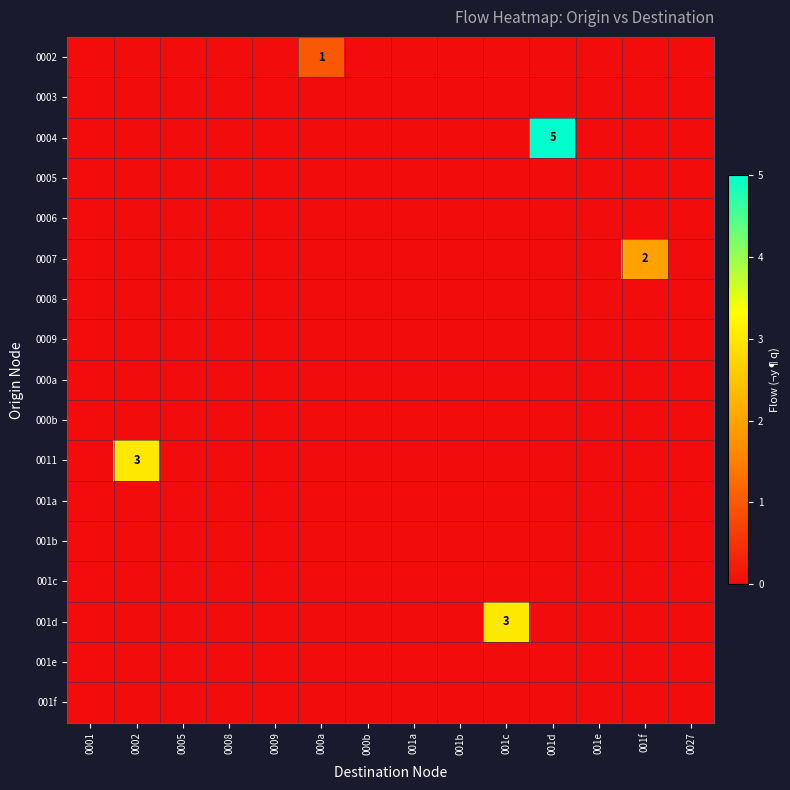

How many data points does each series have?

14